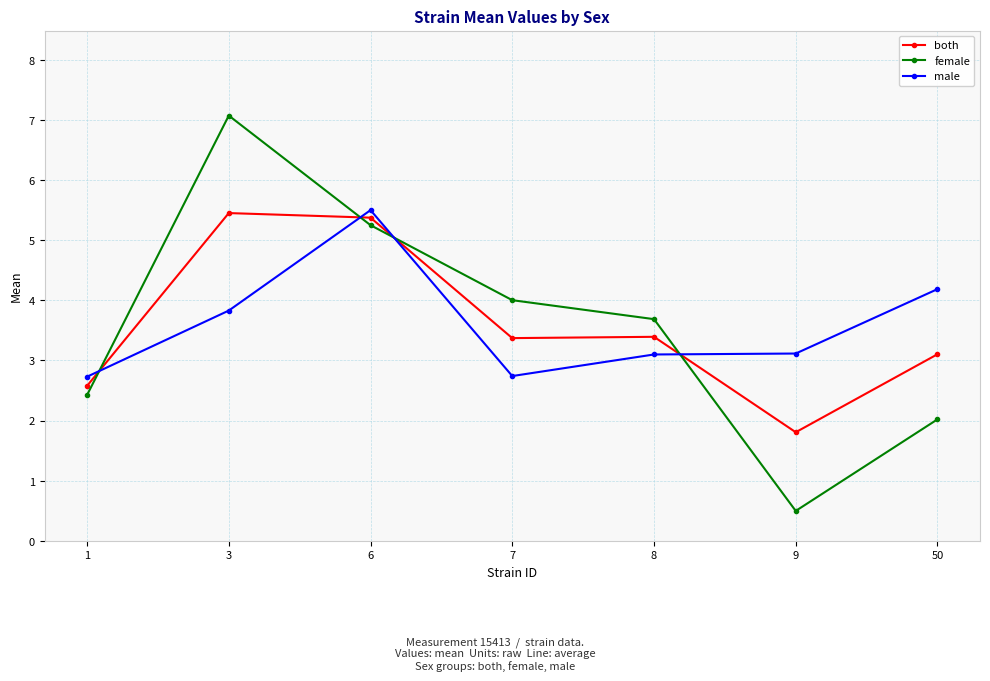

Read the male value at 1.

2.7